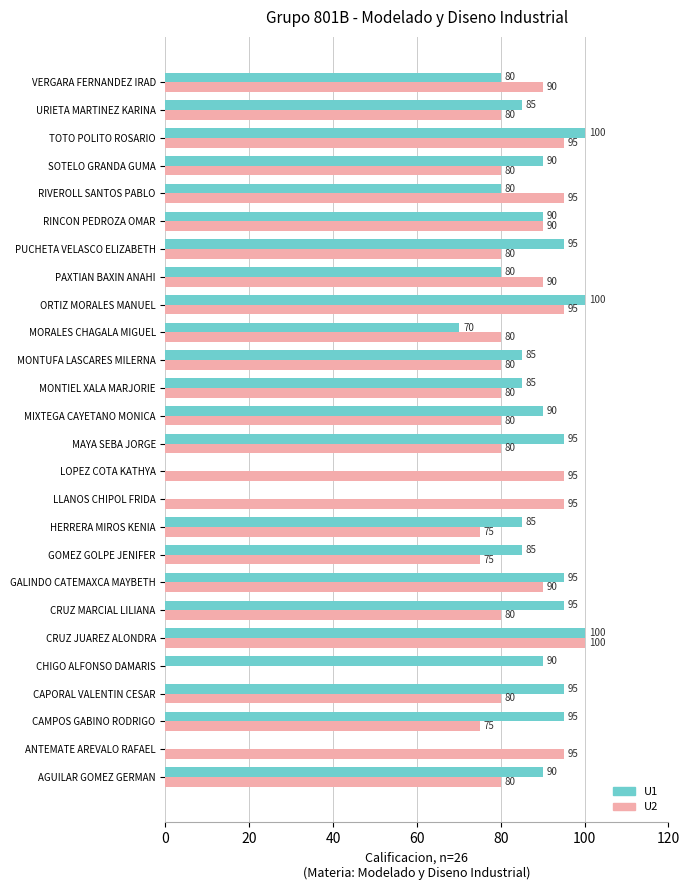

At which category is the sum across all series the highest?

CRUZ JUAREZ ALONDRA